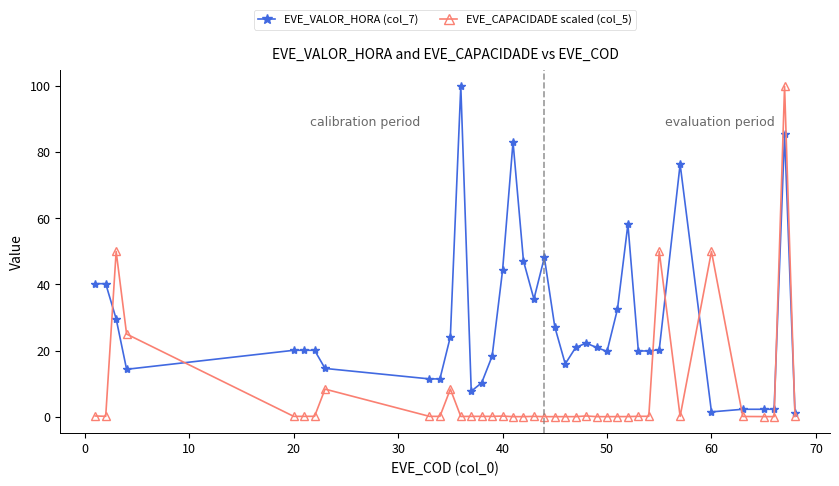

Count the number of categories in the chart.

38